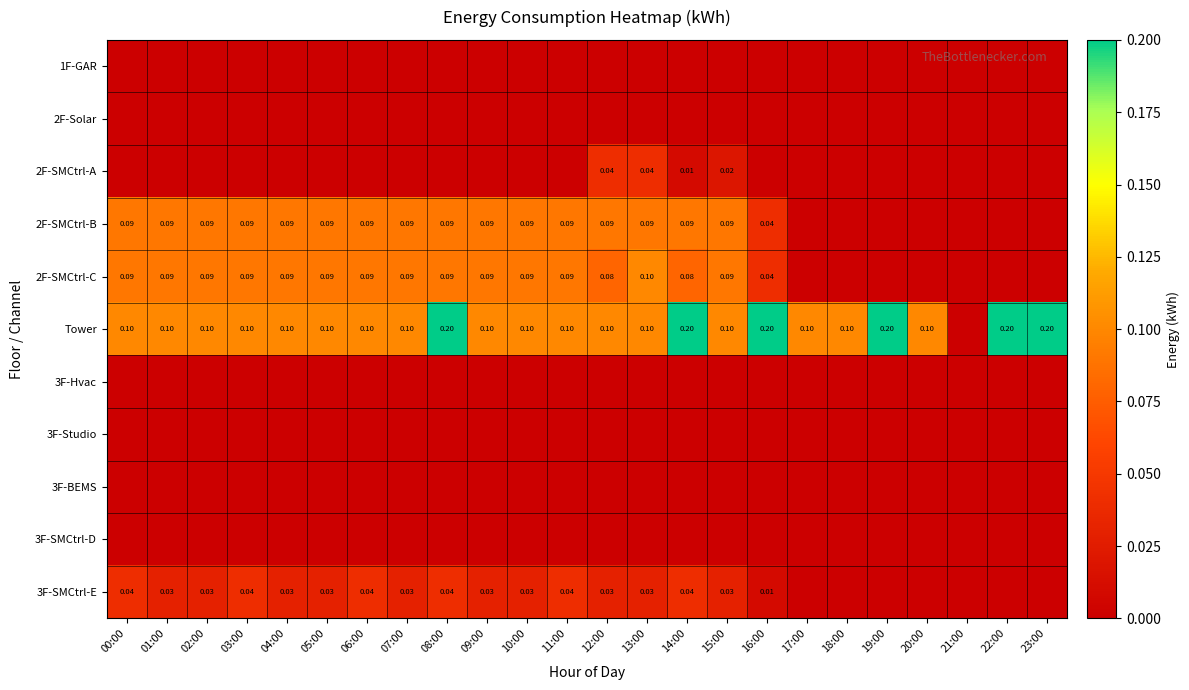

Rank the categories by 3F-SMCtrl-E value from lowest to highest.

17:00, 18:00, 19:00, 20:00, 21:00, 22:00, 23:00, 16:00, 01:00, 02:00, 04:00, 05:00, 07:00, 09:00, 10:00, 12:00, 13:00, 15:00, 00:00, 03:00, 06:00, 08:00, 11:00, 14:00